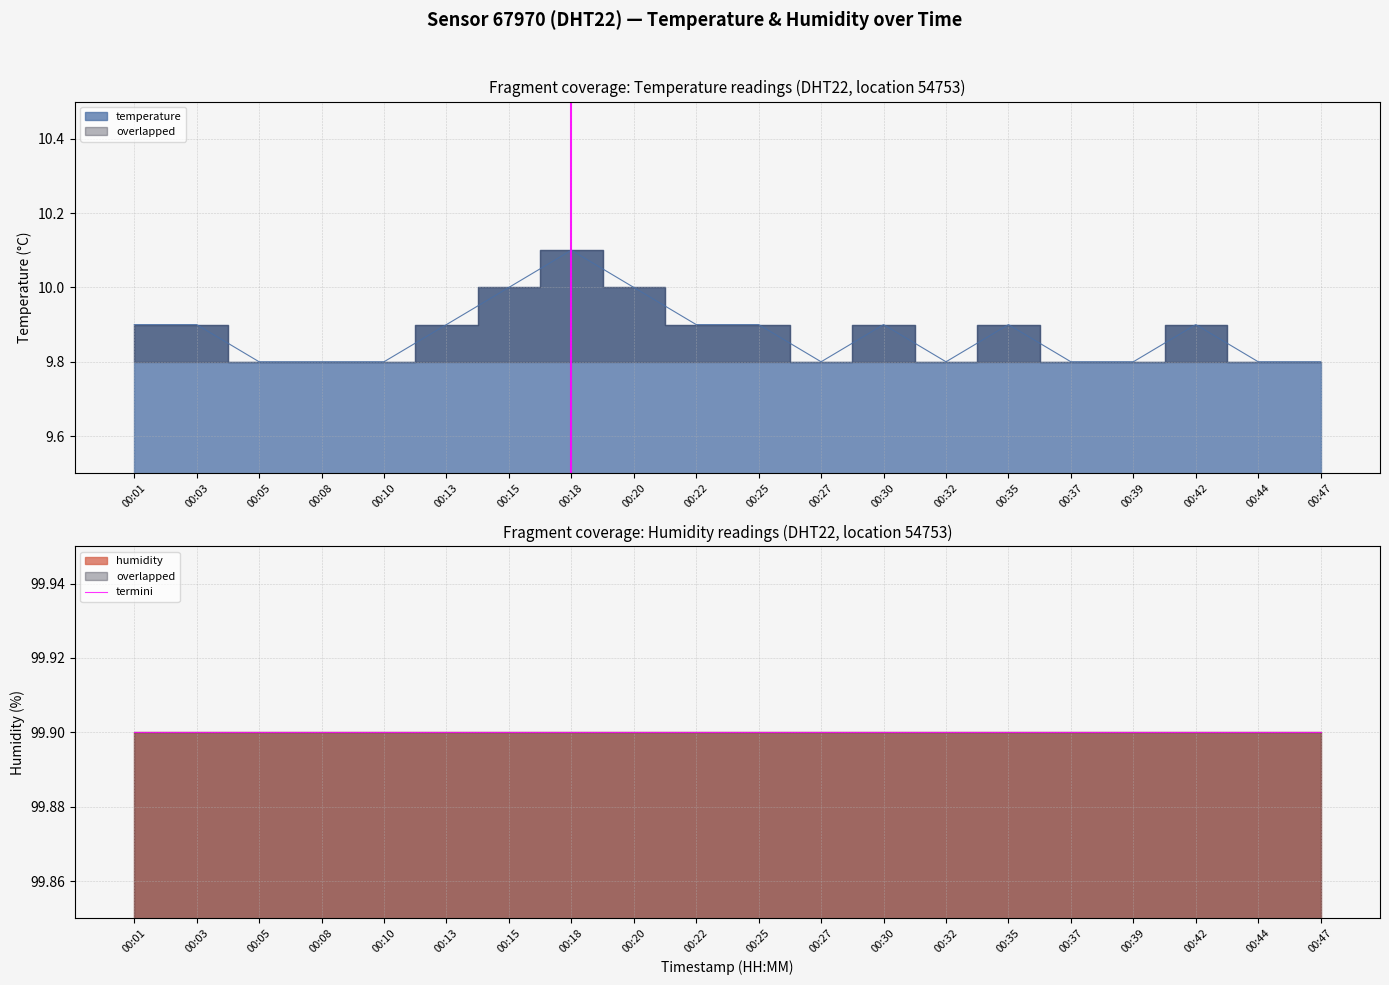

Reading left to right, list all the values displayed in this chart.

00:01=9.9	00:03=9.9	00:05=9.8	00:08=9.8	00:10=9.8	00:13=9.9	00:15=10.0	00:18=10.1	00:20=10.0	00:22=9.9	00:25=9.9	00:27=9.8	00:30=9.9	00:32=9.8	00:35=9.9	00:37=9.8	00:39=9.8	00:42=9.9	00:44=9.8	00:47=9.8